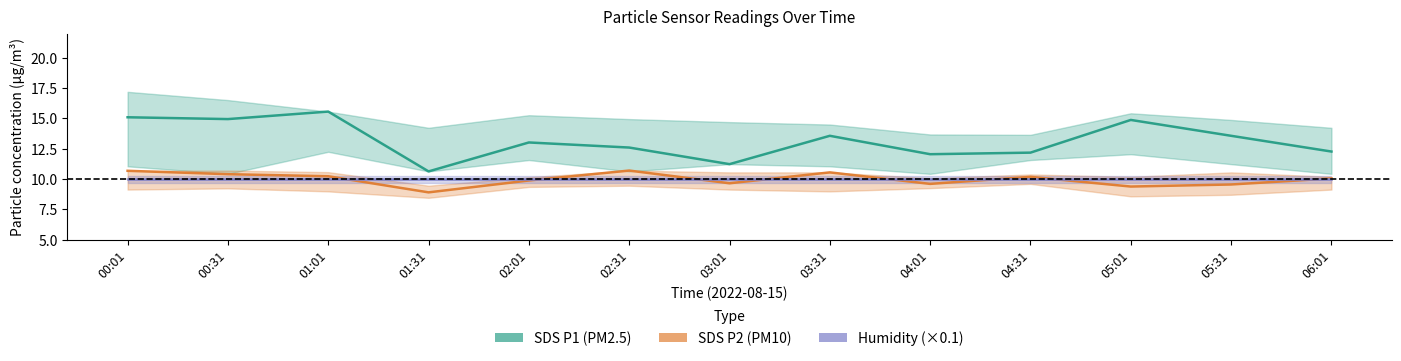

Which series has the largest total across all categories?

SDS P1 (PM2.5)